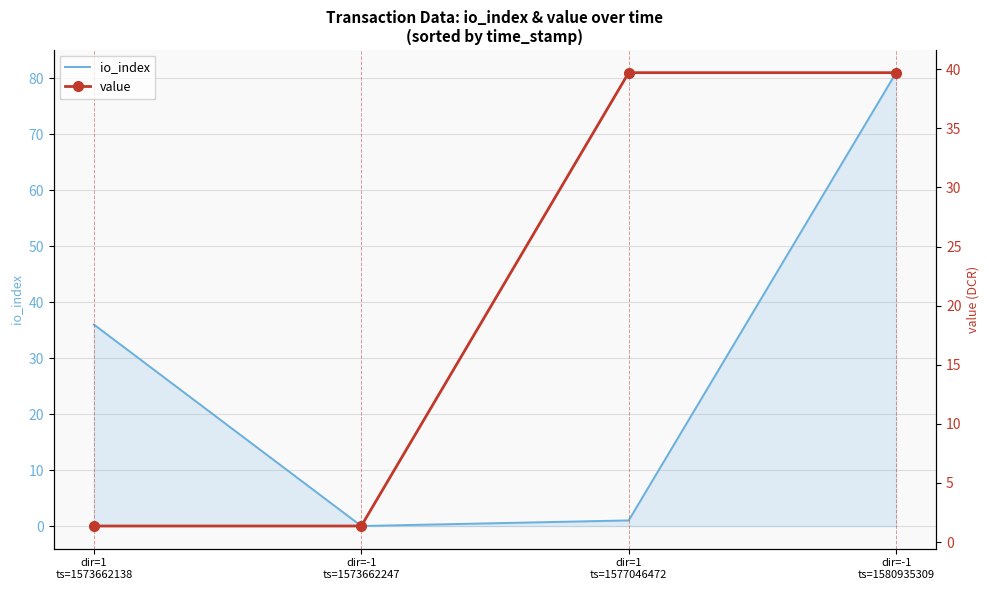

In io_index, how many points are lower than both neighbors (excluding endpoints)?

1